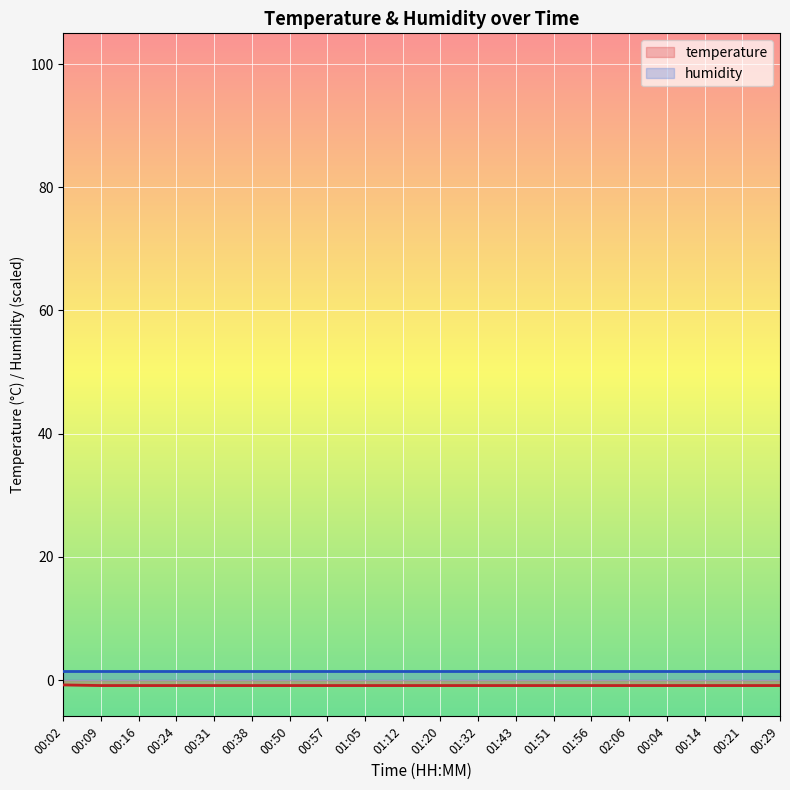

At which category does the chart reach its peak across all series?

00:02